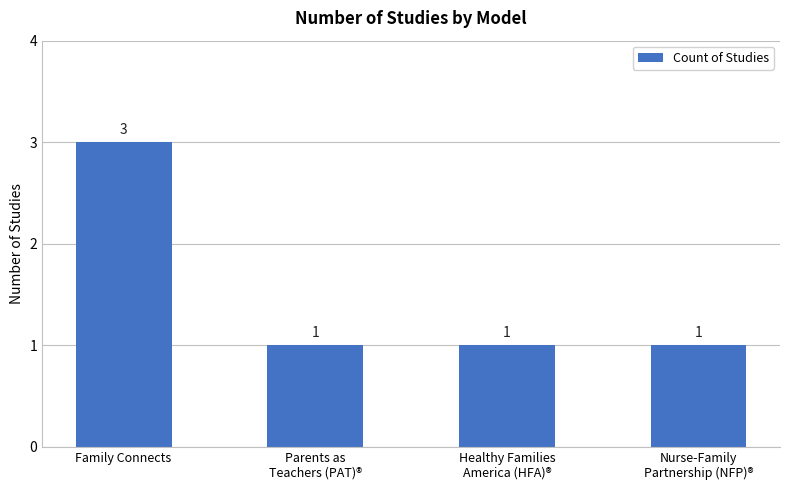

What is the sum of all values?

6